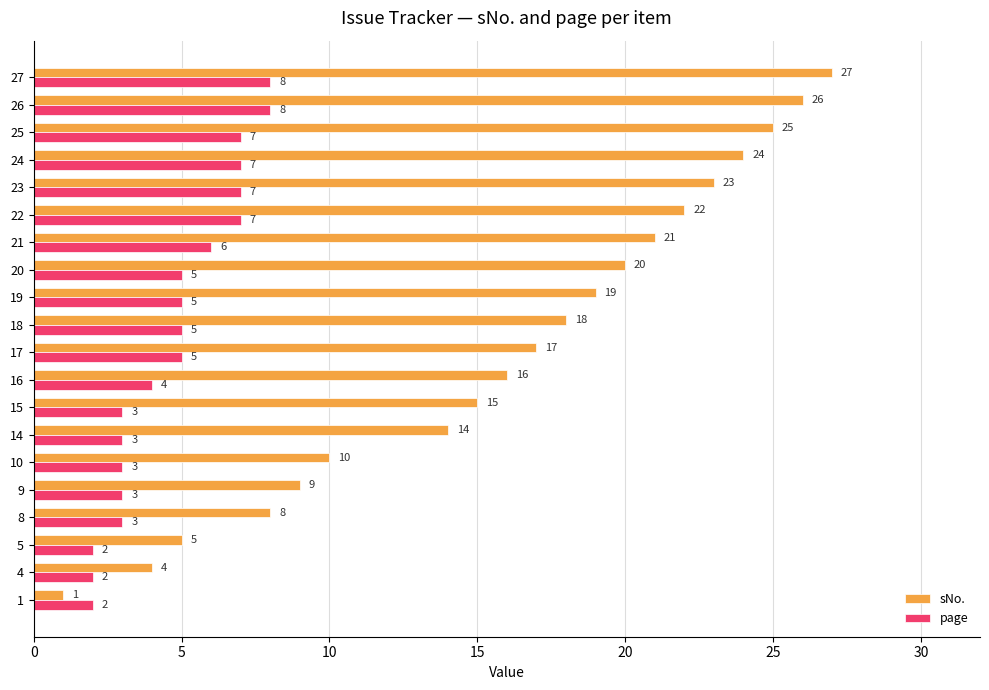

Where is sNo. nearest to the value 14?

14